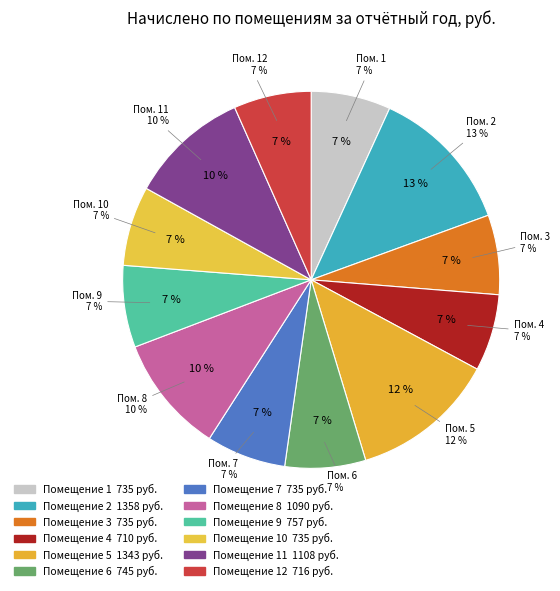

What is the largest slice in the pie chart?

2